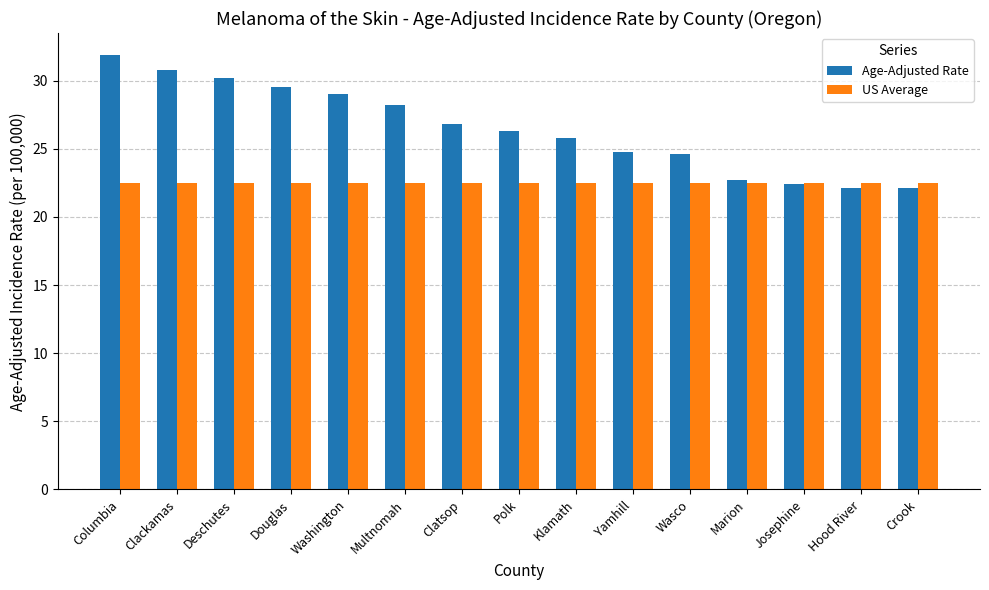

Rank the series by their average value, from lowest to highest.

US Average, Age-Adjusted Rate